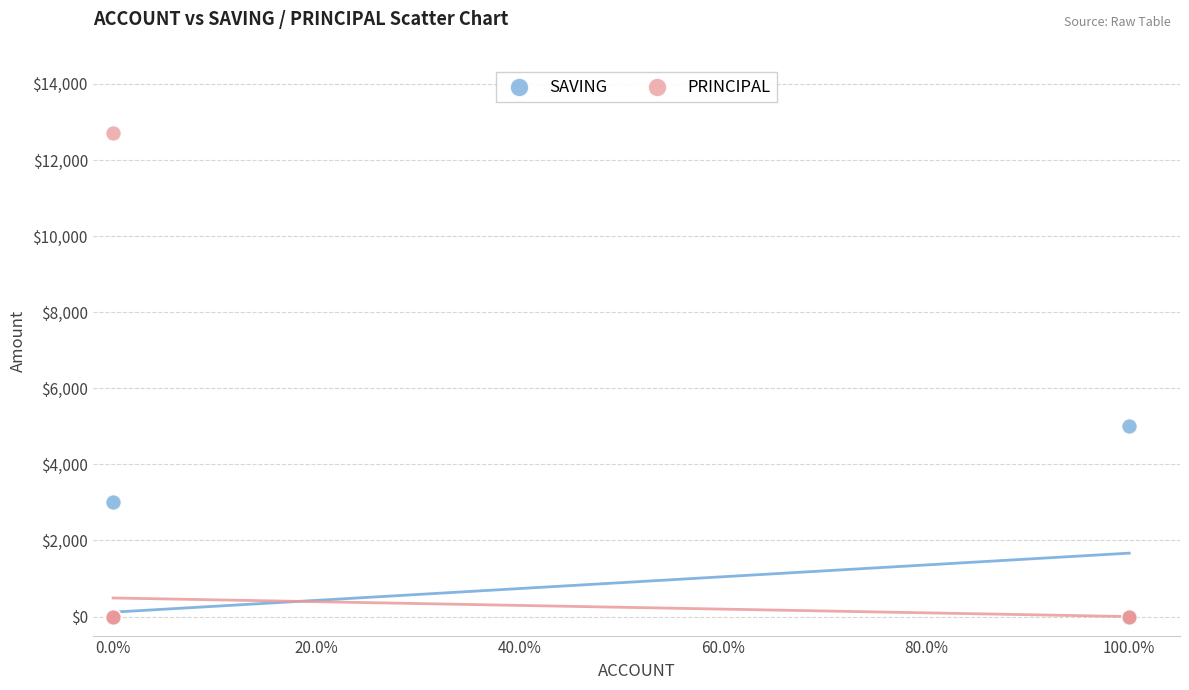

Across all series, what Y value is closest to 6350?

5000